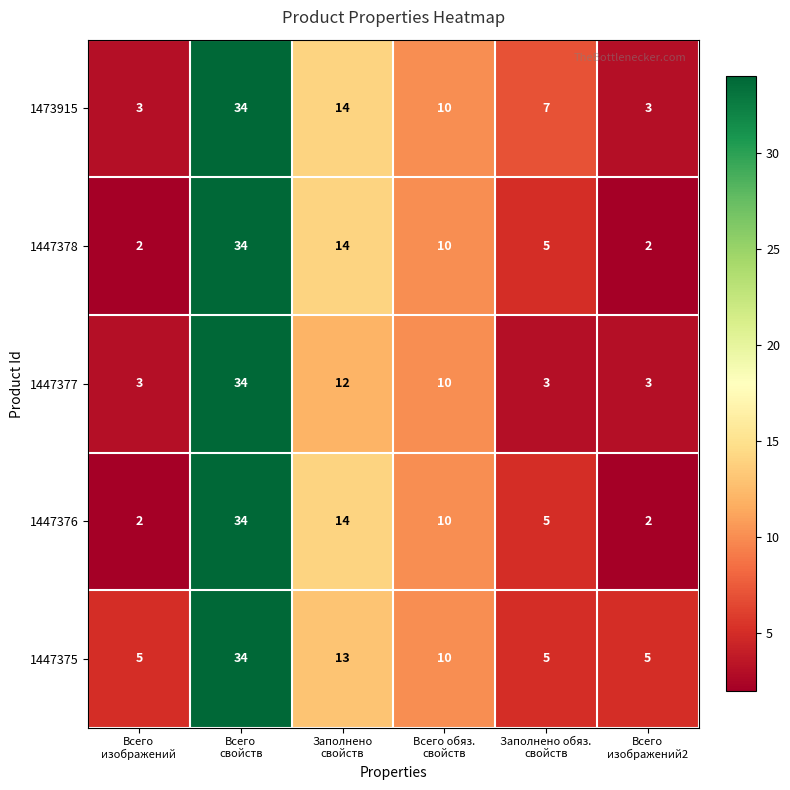

Count the number of categories in the chart.

6